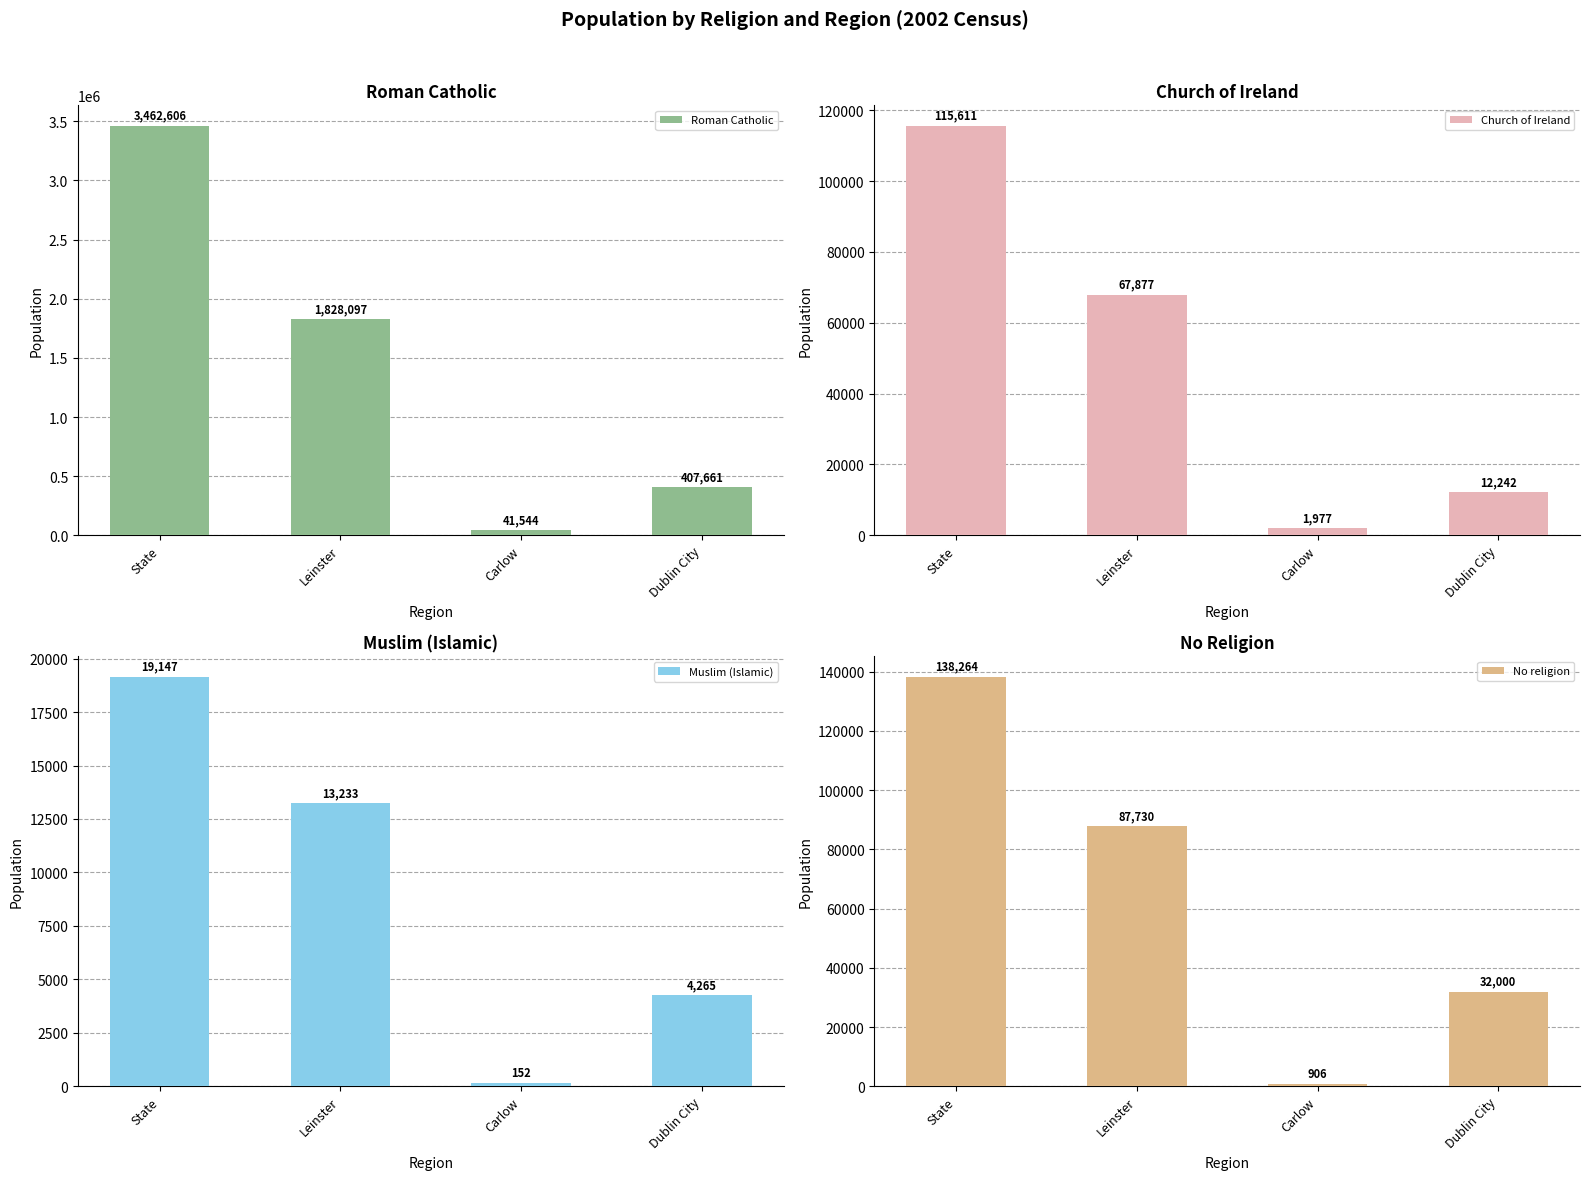

At which label is Roman Catholic closest to 1752075?

Leinster